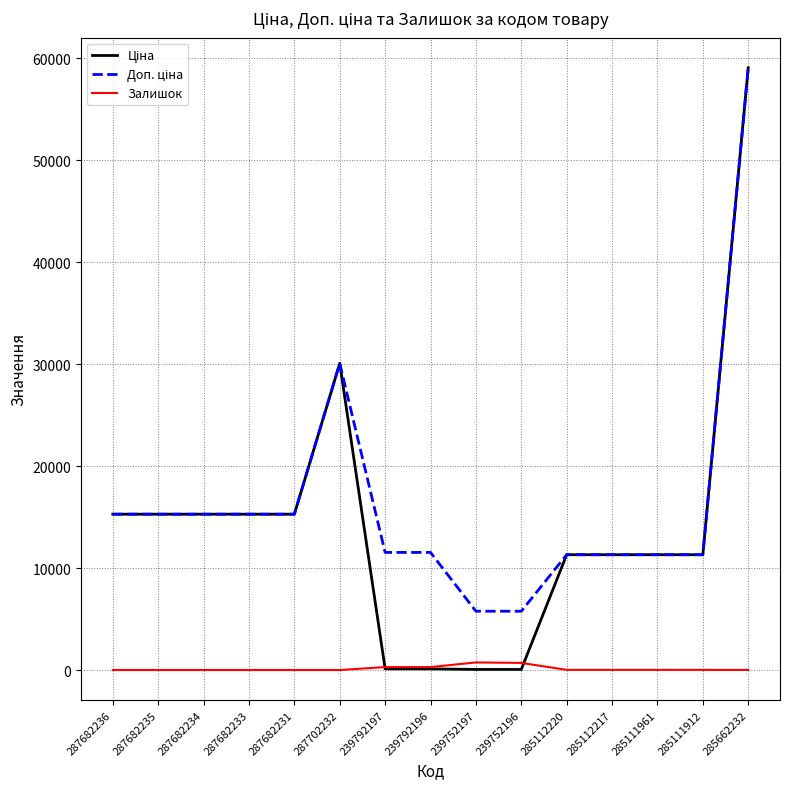

Does the chart have visible grid lines?

Yes